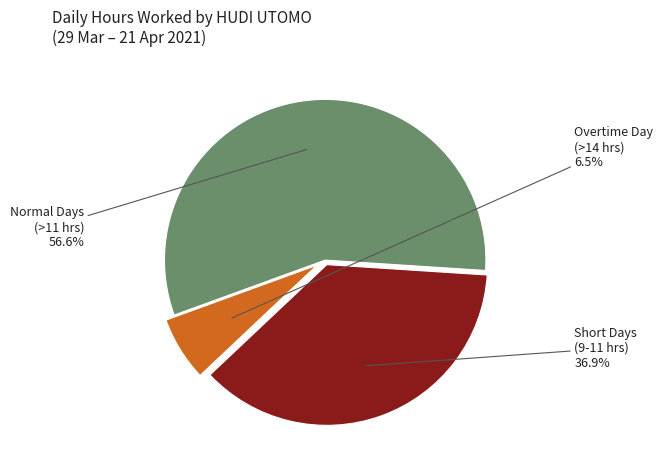

How many slices are in this pie chart?

3